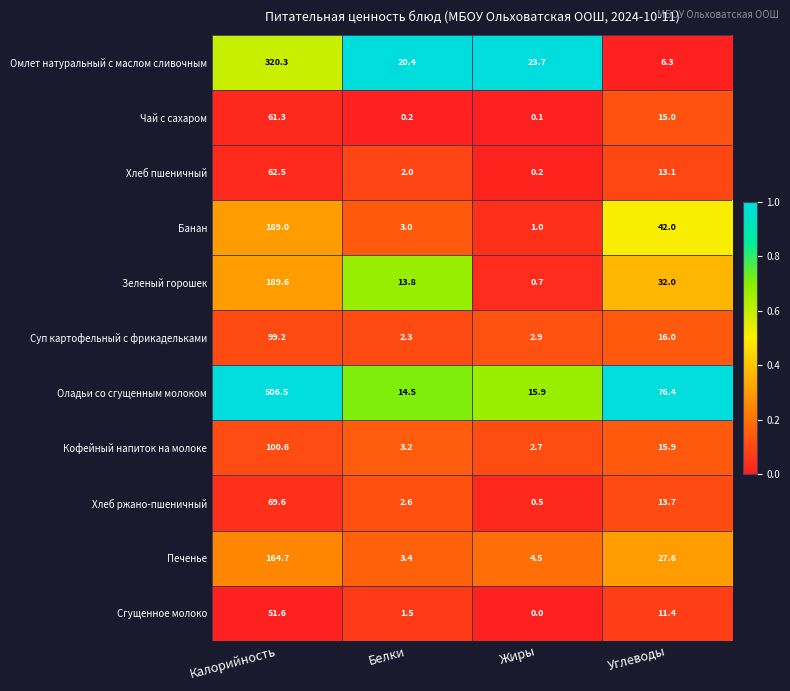

Where is Чай с сахаром nearest to the value 30?

Углеводы